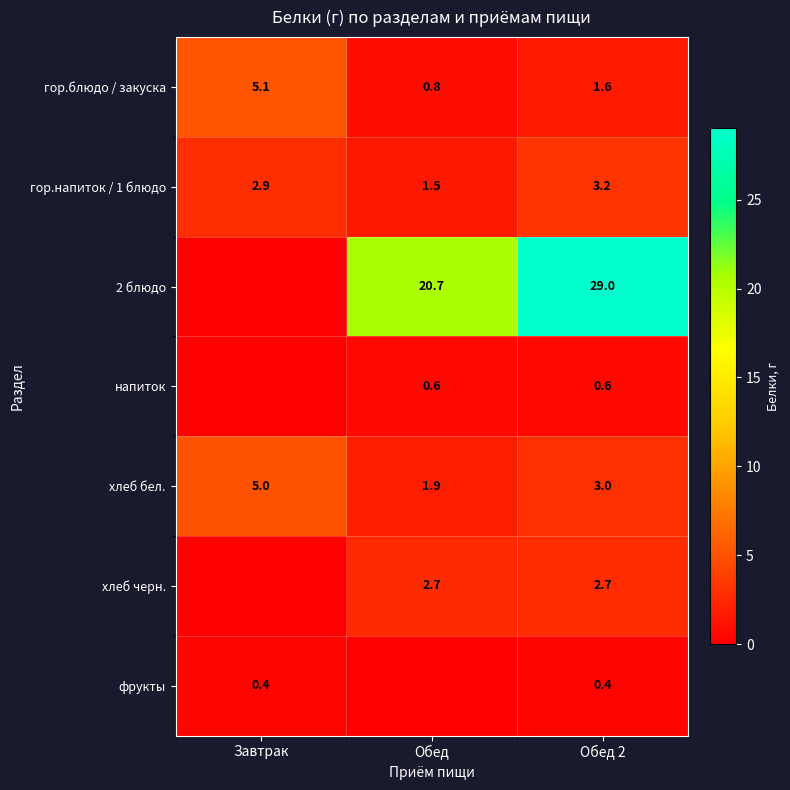

The value of хлеб черн. at Обед 2 is 2.7. True or false?

True